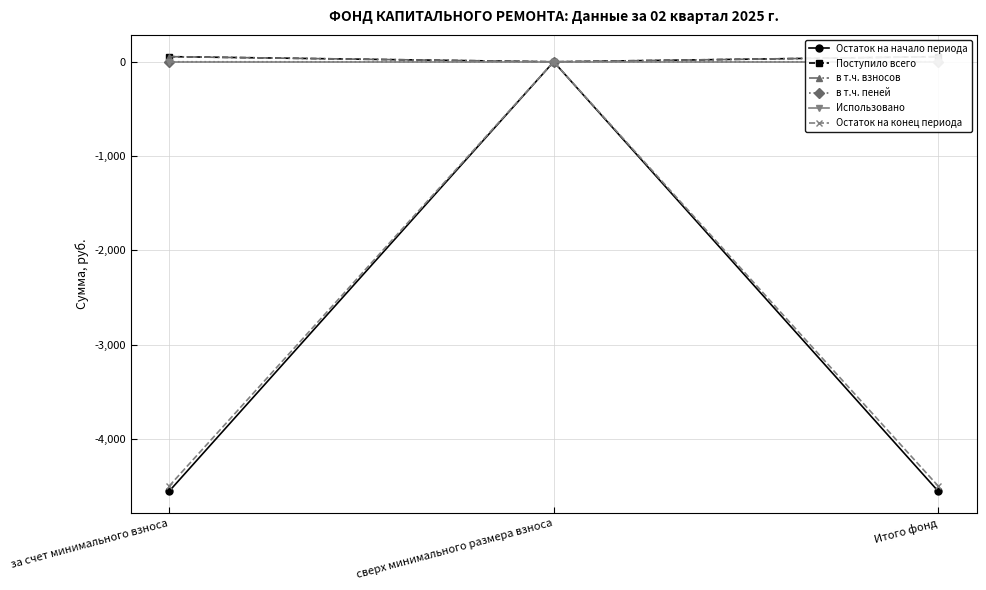

Which series has the largest total across all categories?

Поступило всего